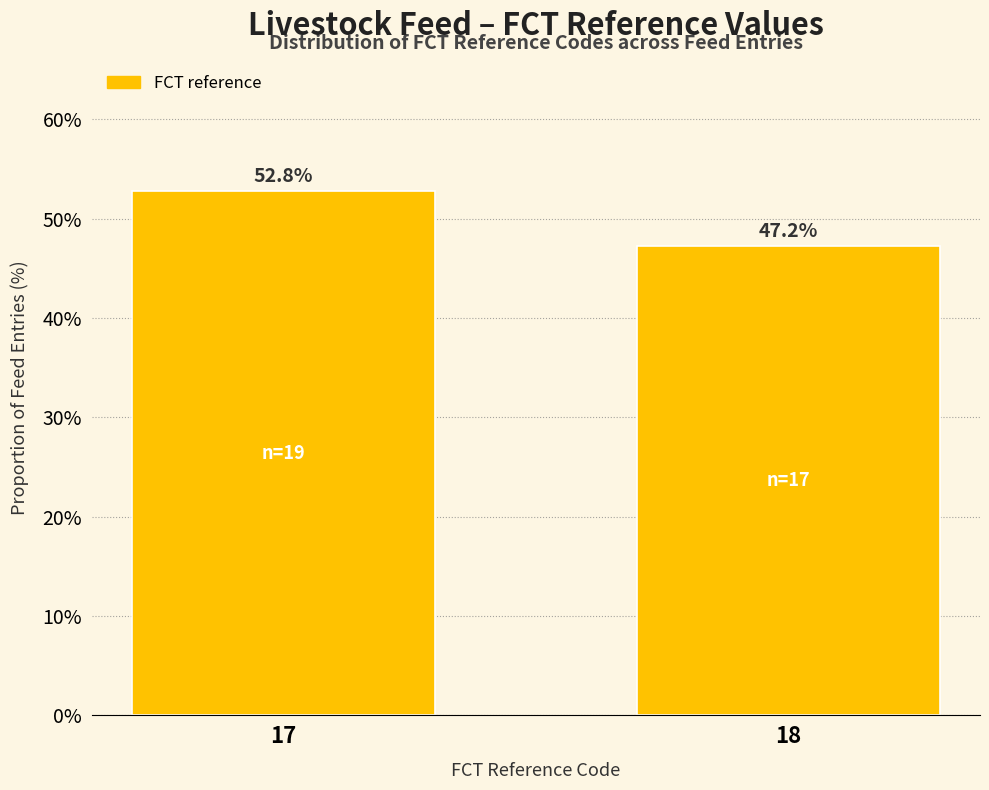

Reading left to right, what are all the values shown in this chart?

52.8	47.2